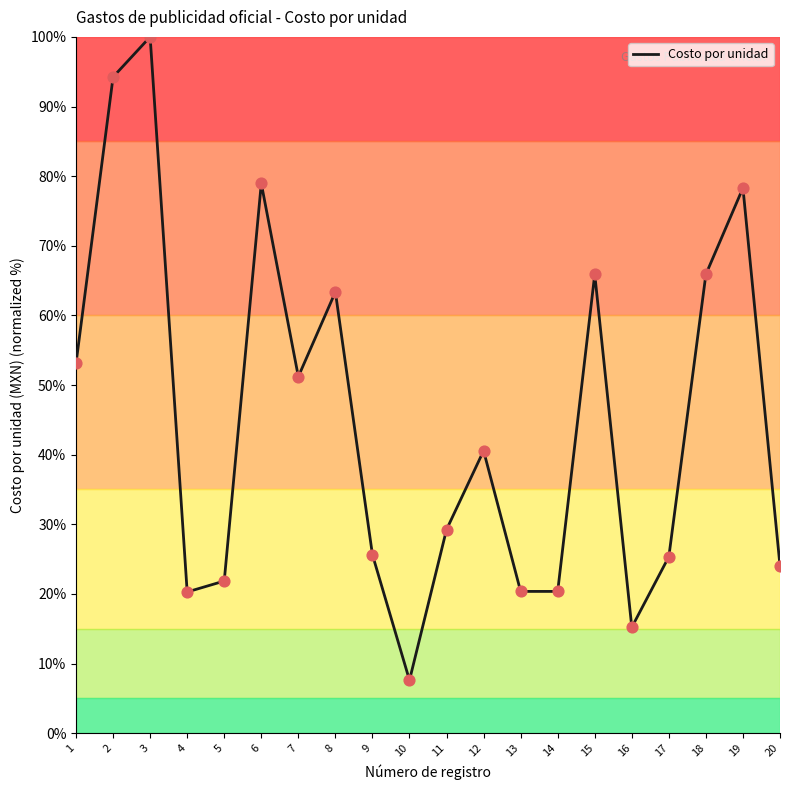

What is the change in value from 3 to 6?

-21.0